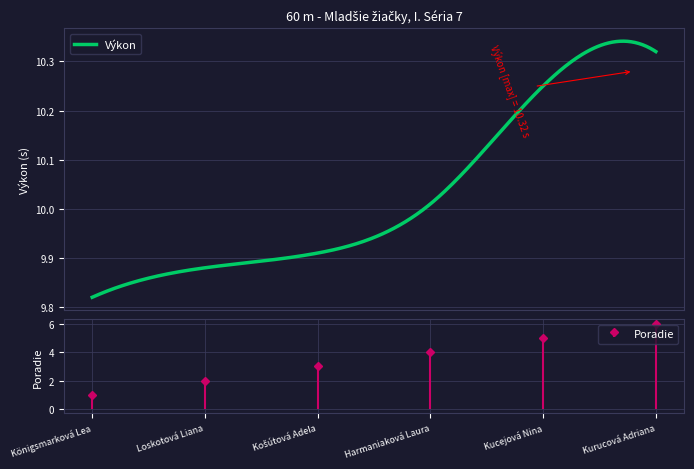

What is the difference between the values at Kurucová Adriana and Königsmarková Lea?

5